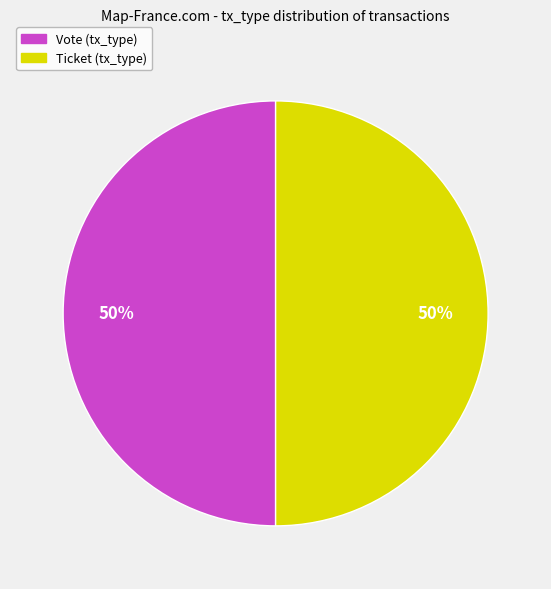

How many segments does this pie chart have?

2